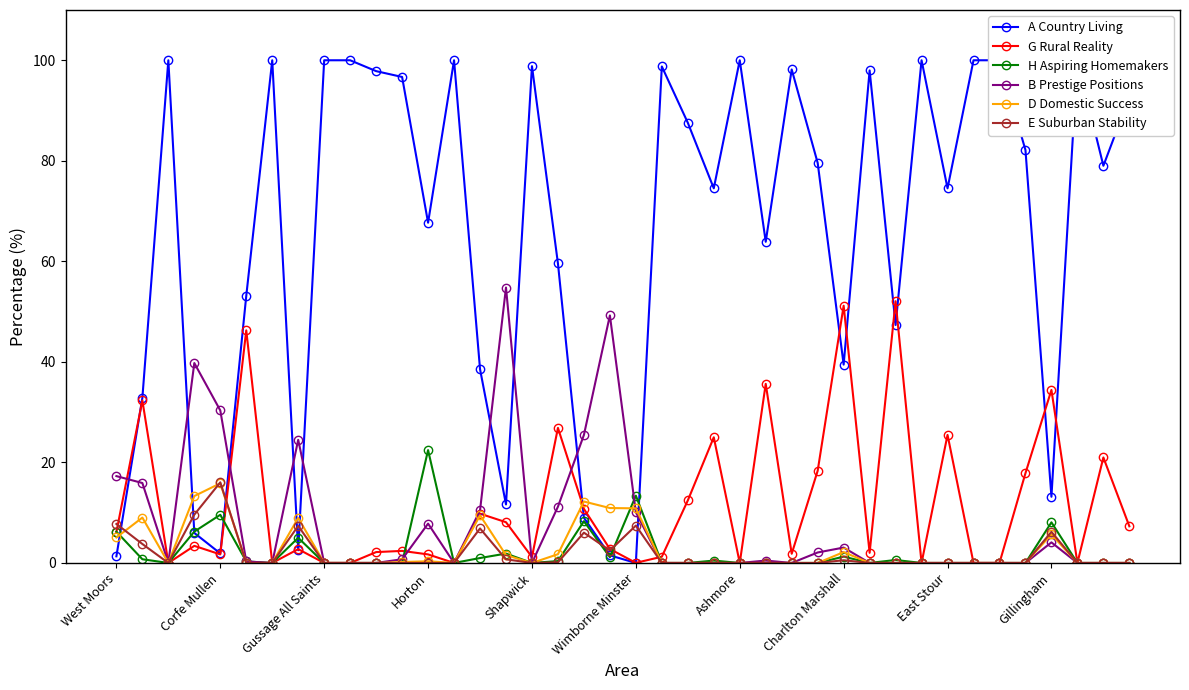

At which label does H Aspiring Homemakers reach its peak?

Horton